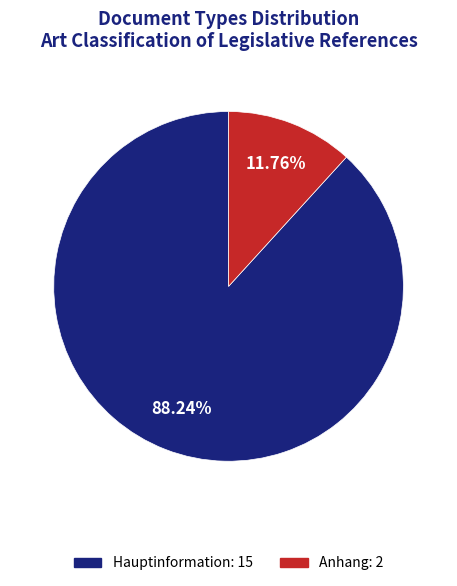

To the nearest percent, what percentage of the pie is Hauptinformation?

88%